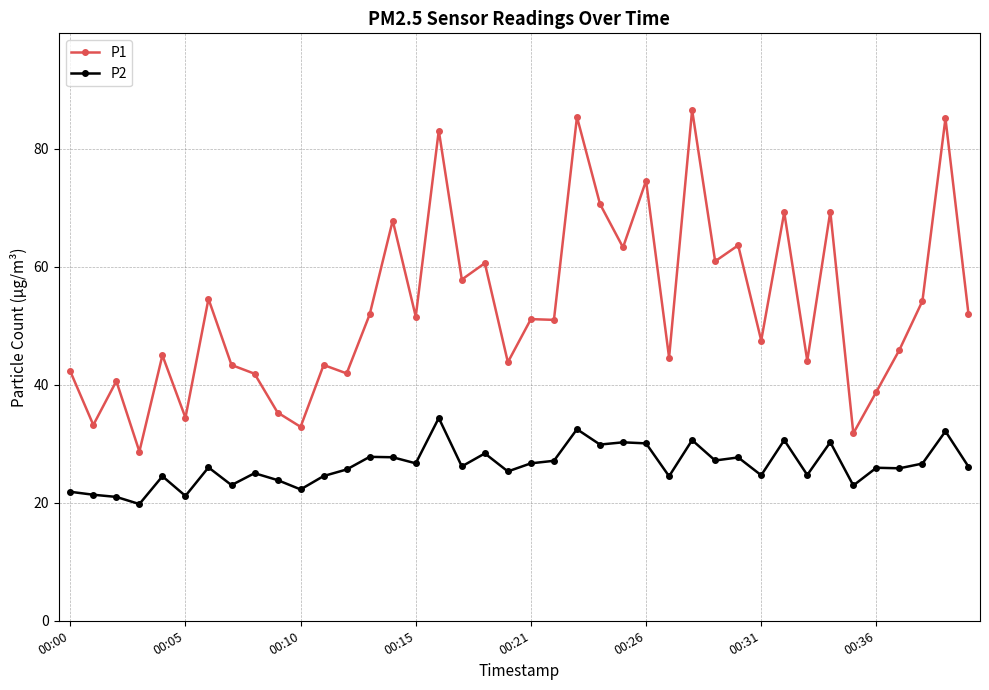

What is the value of the P1 point at the 6th from the left?

34.4